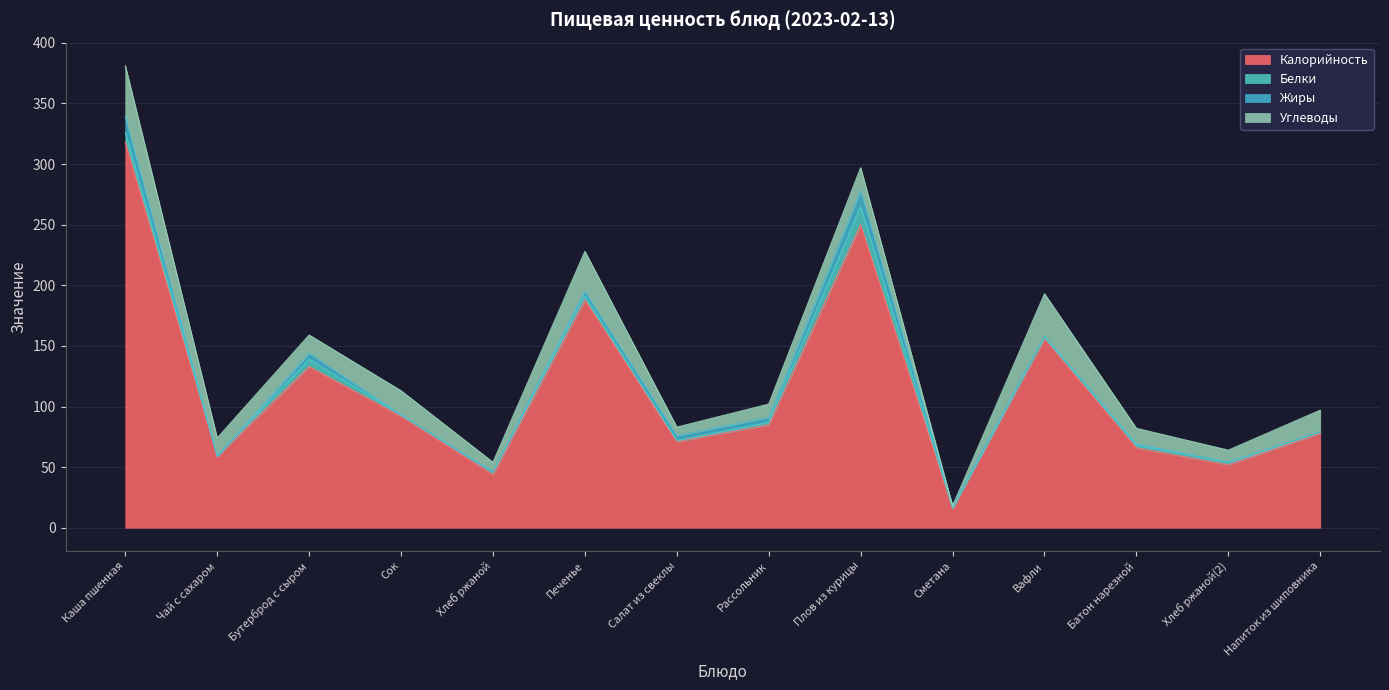

Which series has the largest range (max minus min)?

Калорийность